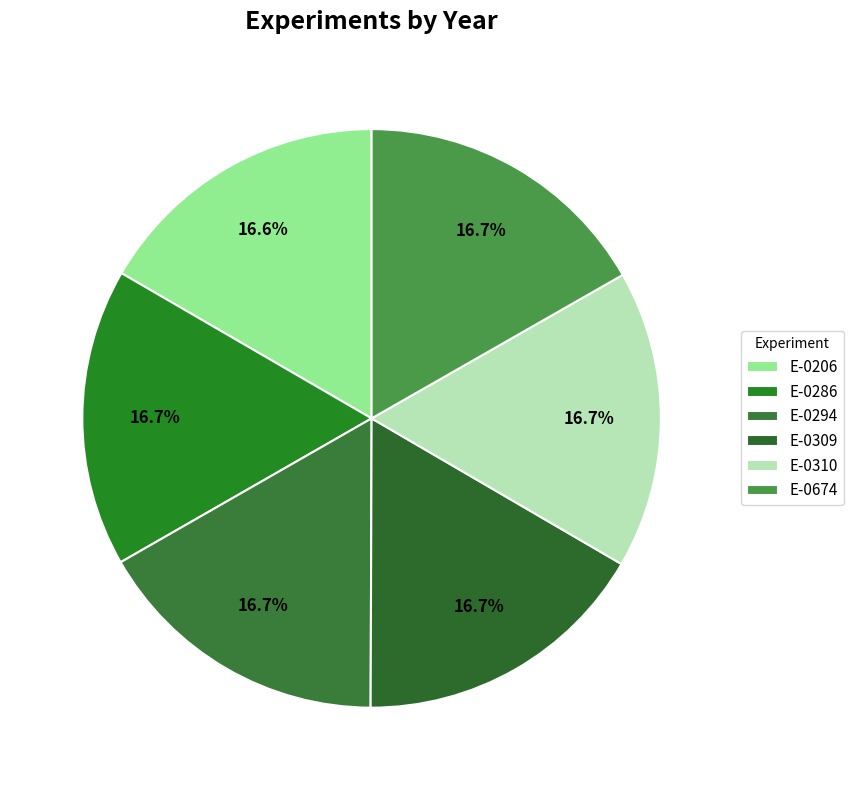

How many segments does this pie chart have?

6